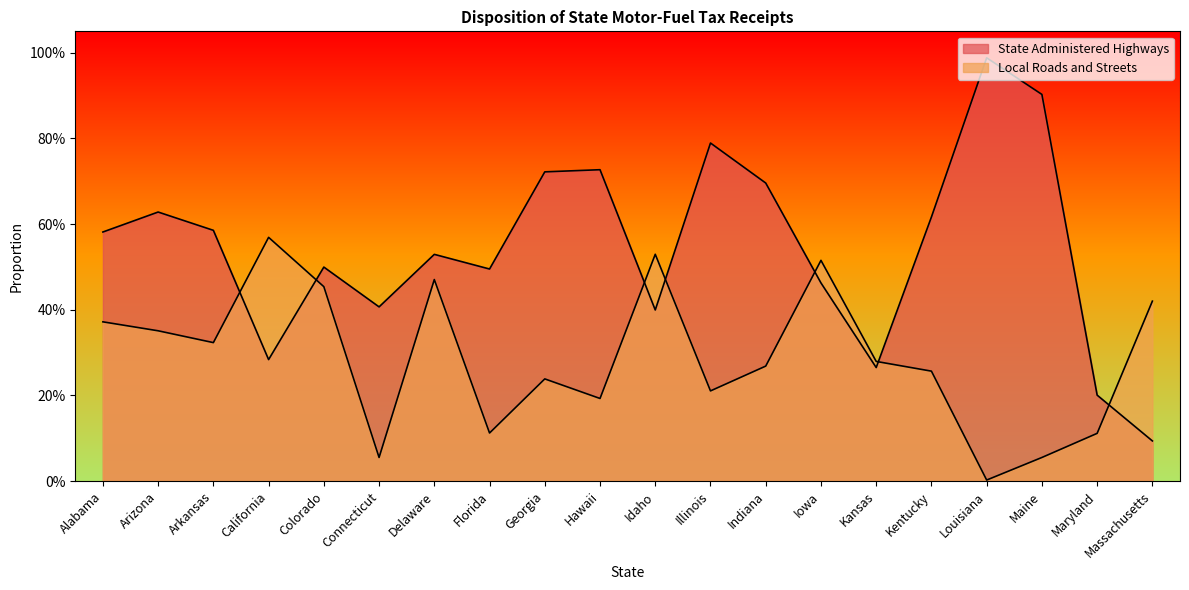

What is the label of the 7th point from the left?

Delaware